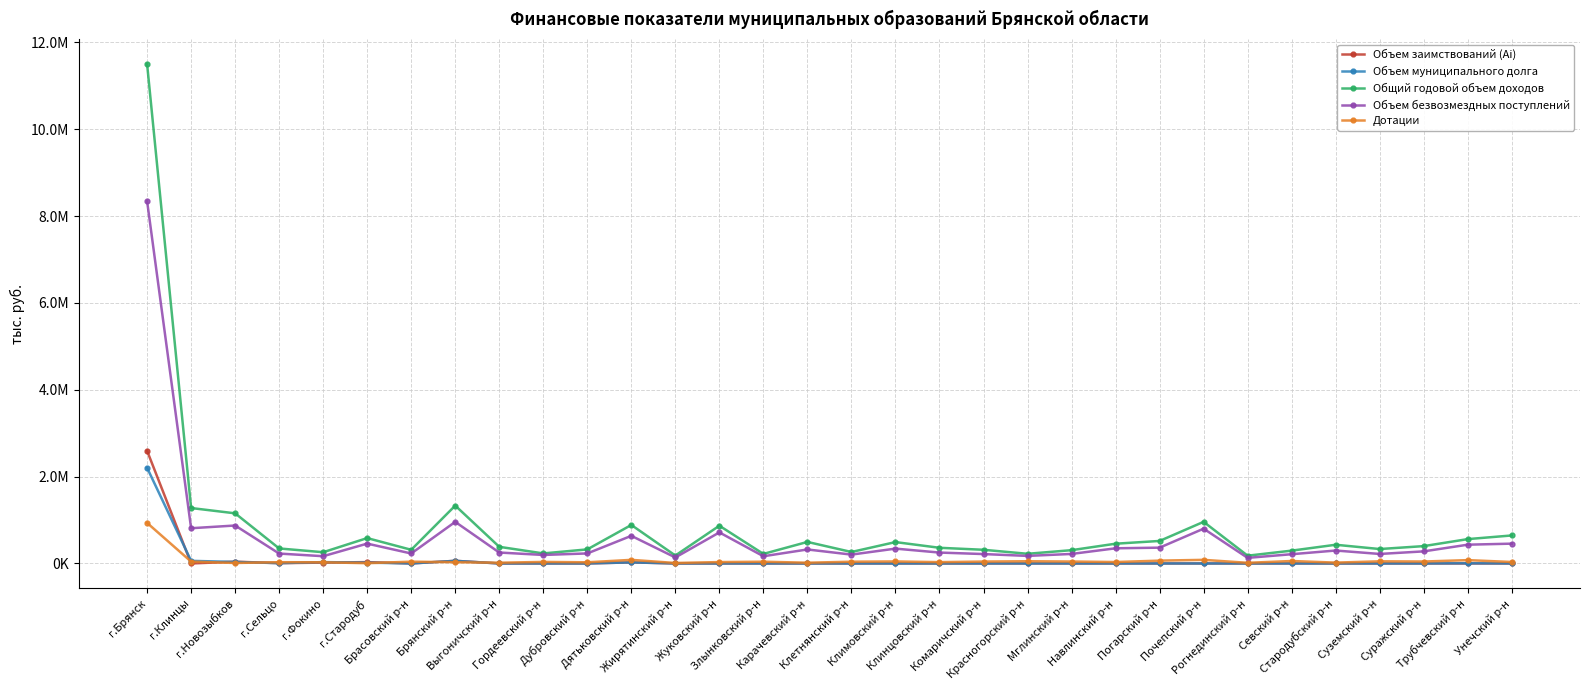

Which series has the largest range (max minus min)?

Общий годовой объем доходов